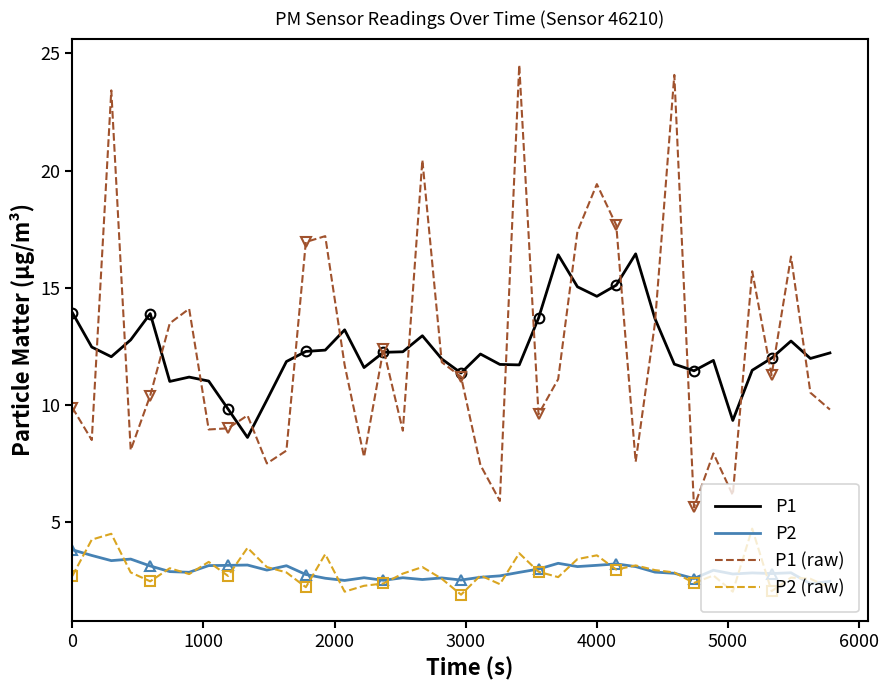

What is the minimum value for P2 (raw)?

1.9